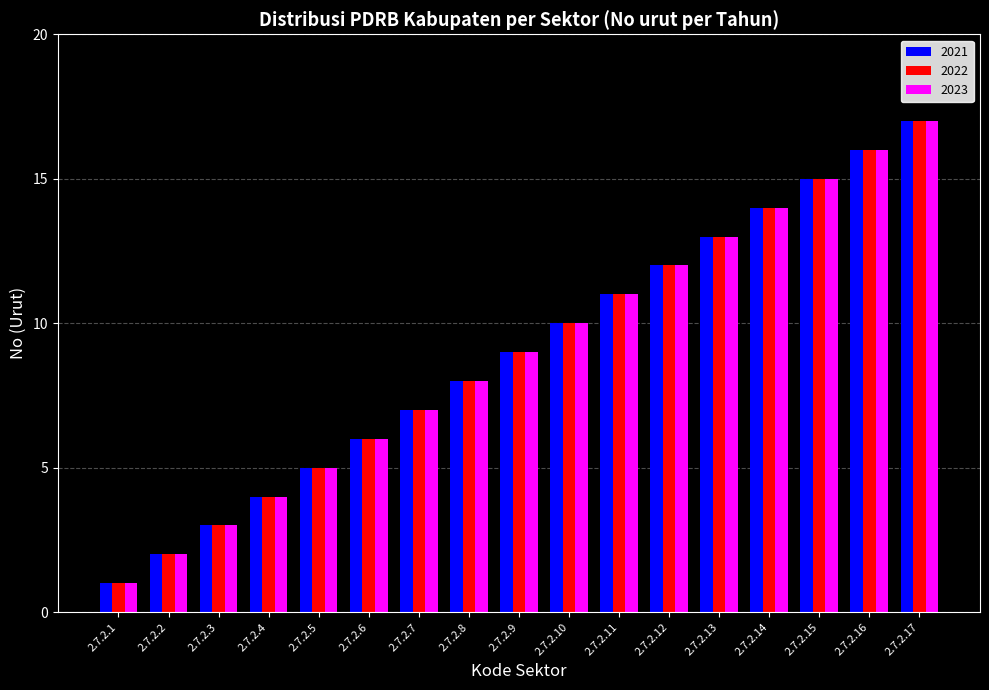

What is the value of the 2021 bar at the 6th from the left?

6